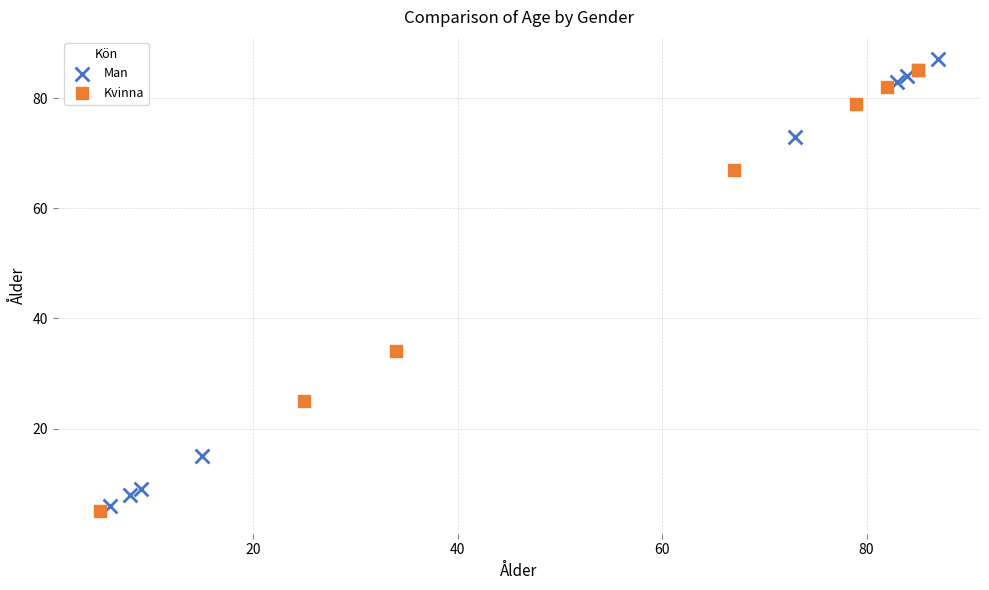

Which series contains the lowest Y value?

Kvinna